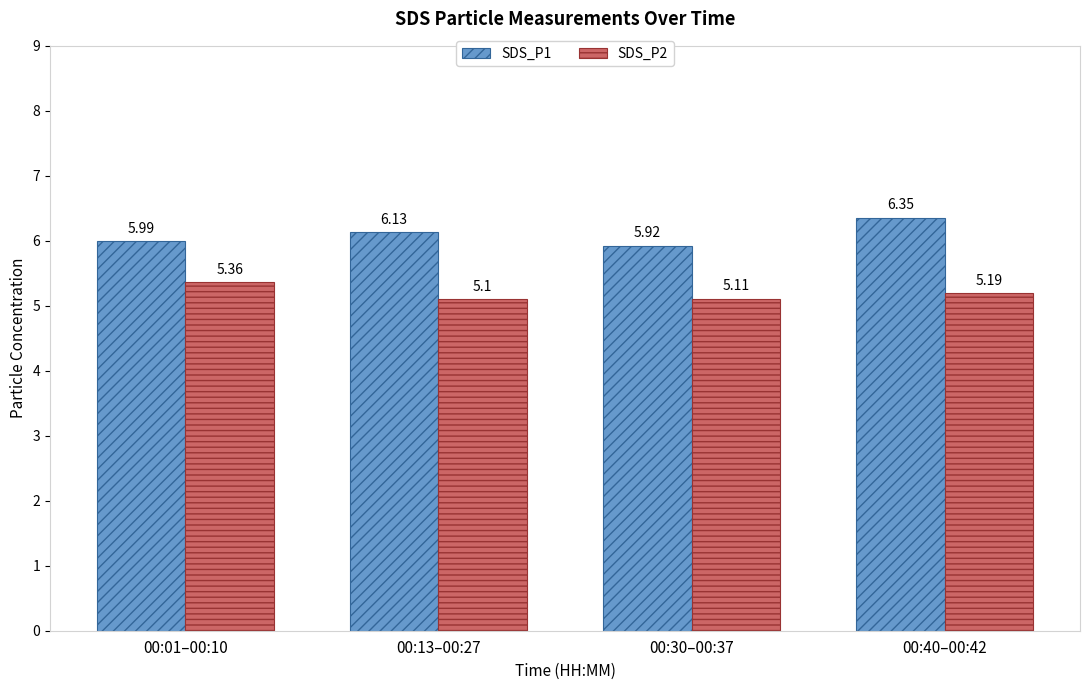

Are the bars horizontal?

No